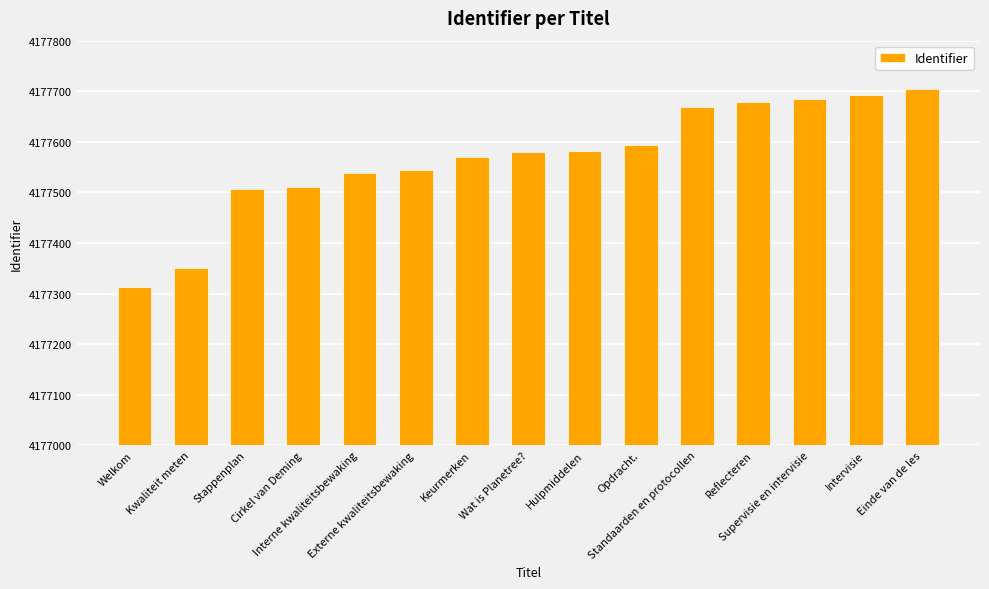

Which has a higher value, Reflecteren or Opdracht.?

Reflecteren